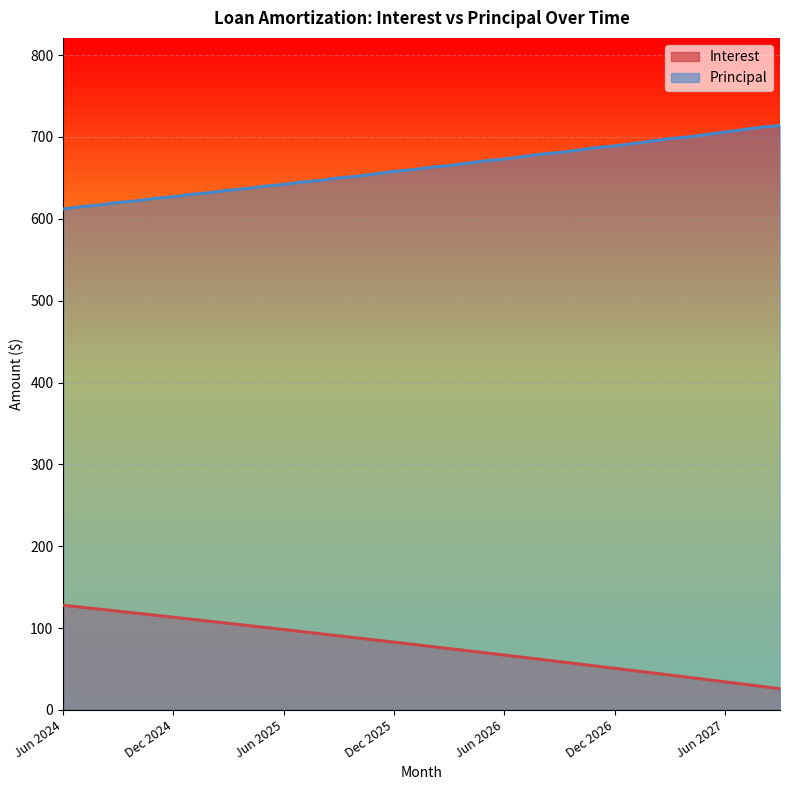

At which label is Principal closest to 663?

Feb 2026